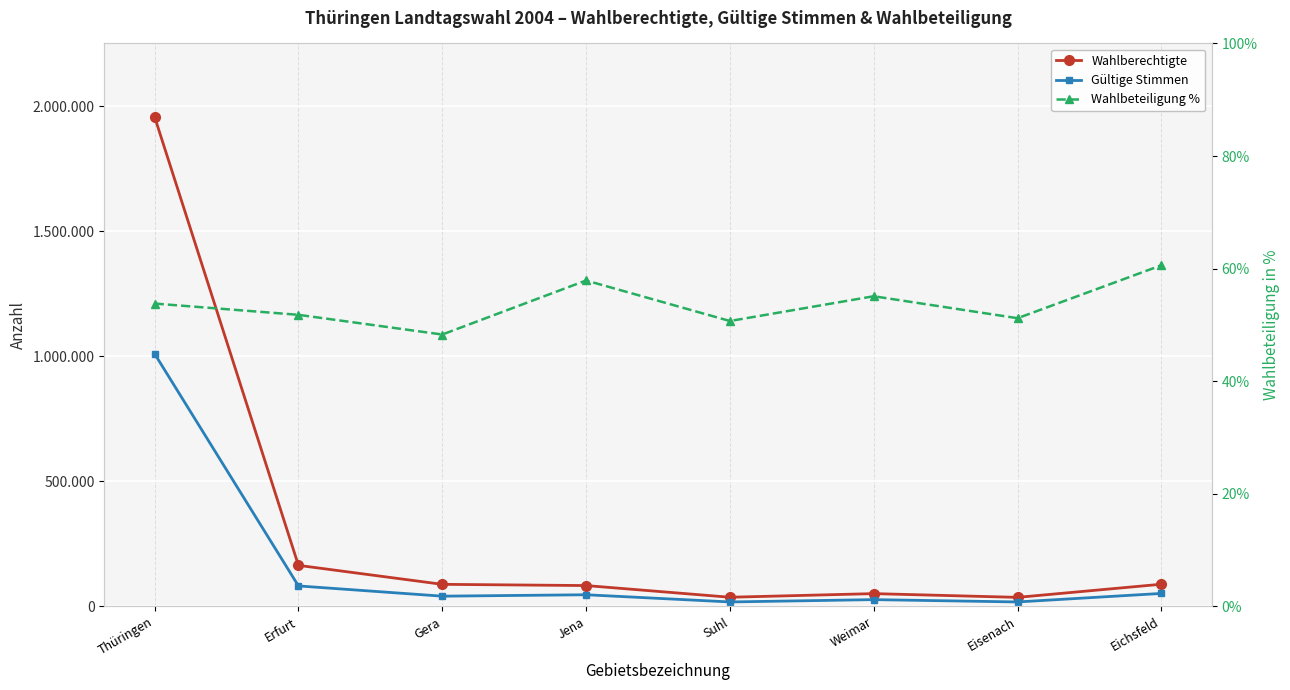

What is the difference between the Wahlberechtigte values at Erfurt and Eisenach?

127985.0